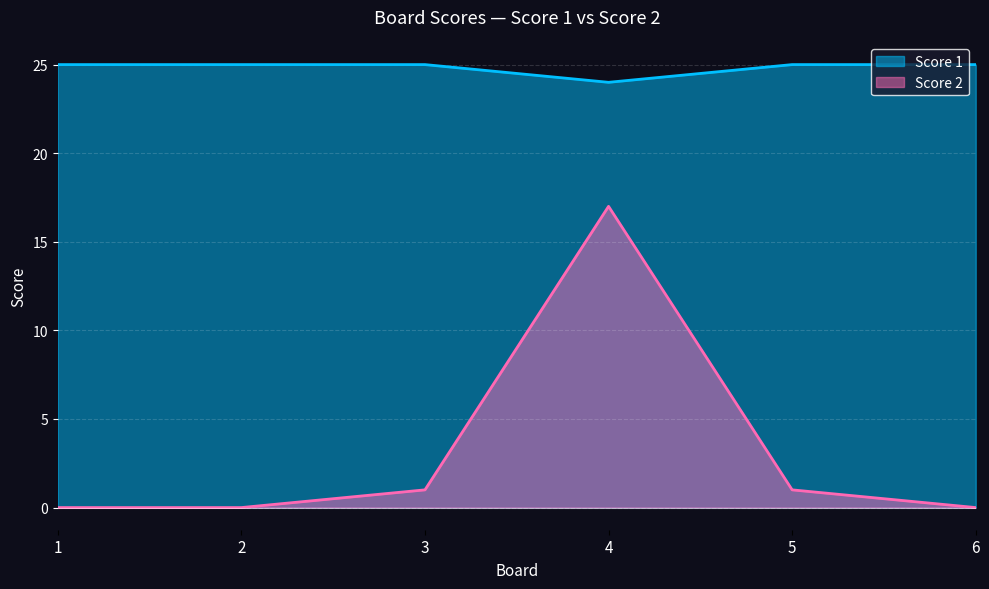

Reading right to left, transcribe all the data shown in this chart.

Score 1: 6=25	5=25	4=24	3=25	2=25	1=25
Score 2: 6=0	5=1	4=17	3=1	2=0	1=0